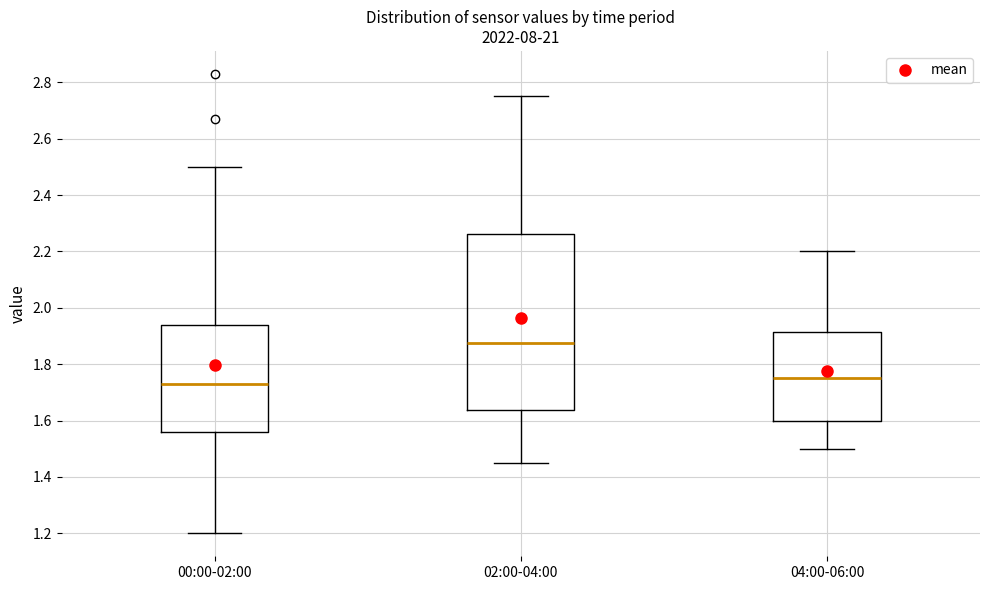

Reading left to right, transcribe this box plot: for each box, give where its median line is, the range the box spans, and where its two whiskers end, as read against the y-axis. The values are not printed on the chart, so give them approximately, as read against the axis.

00:00-02:00: median 1.74, box 1.56 to 1.94, whiskers 1.20 to 2.50
02:00-04:00: median 1.88, box 1.64 to 2.26, whiskers 1.46 to 2.76
04:00-06:00: median 1.76, box 1.60 to 1.92, whiskers 1.50 to 2.20